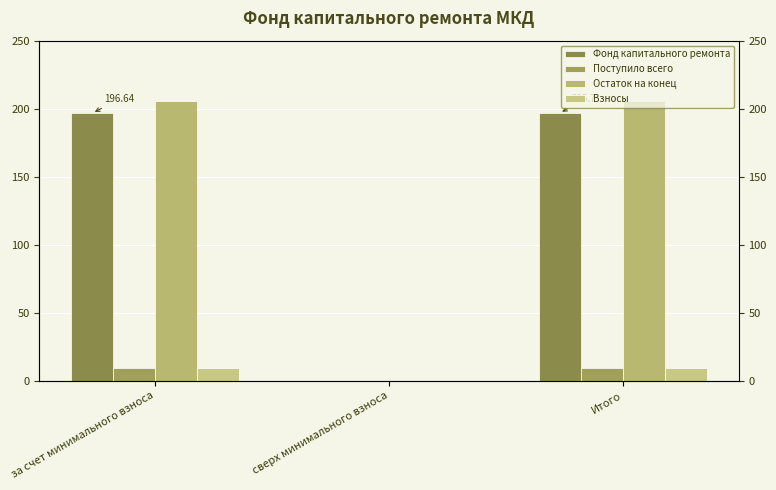

How many categories are shown in the chart?

3